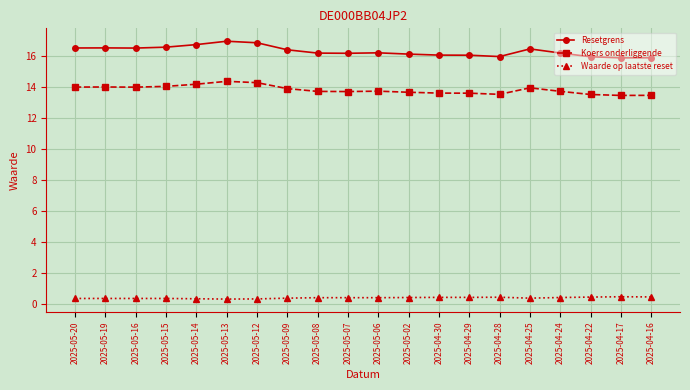

Does the chart display data point markers on the line(s)?

Yes